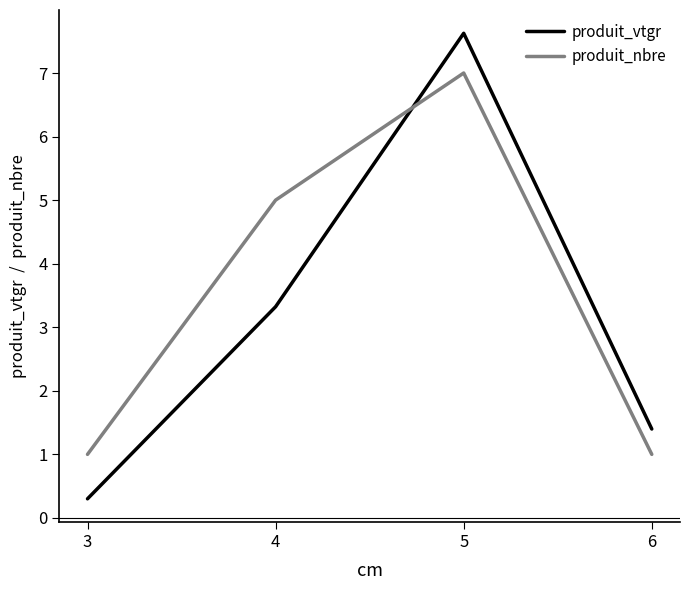

Reading left to right, list all the values displayed in this chart.

produit_vtgr: 0.3	3.3	7.6	1.4
produit_nbre: 1.0	5.0	7.0	1.0